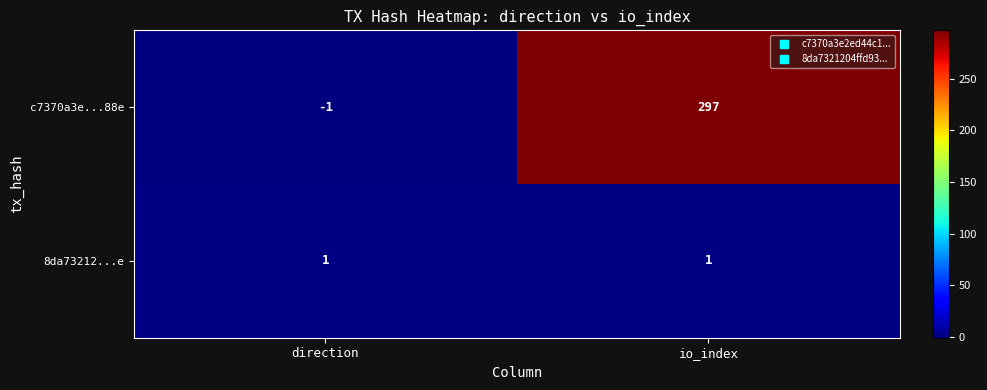

At io_index, list the series in order from largest to smallest.

c7370a3e...88e, 8da73212...e